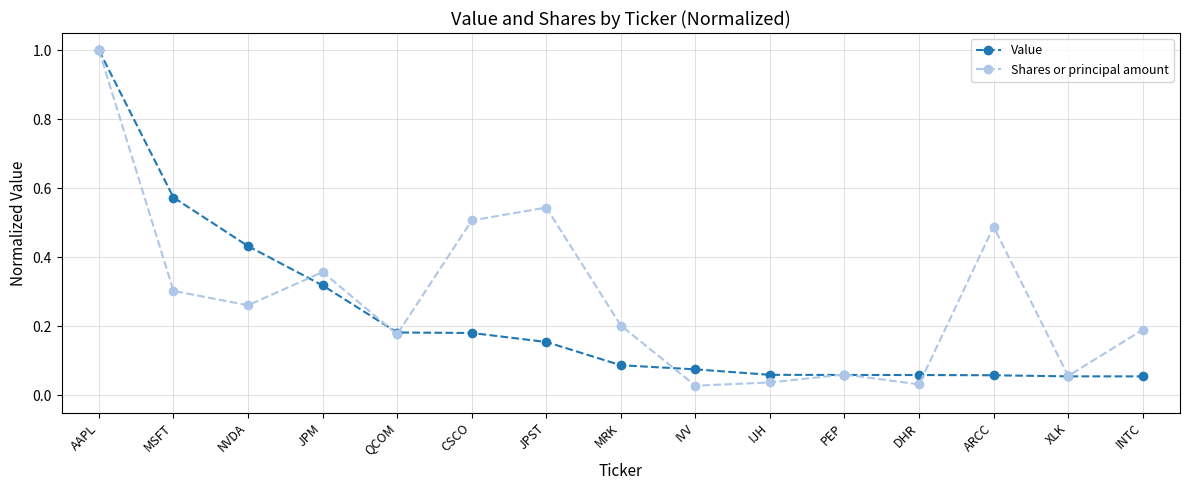

What position from the left is IJH?

10